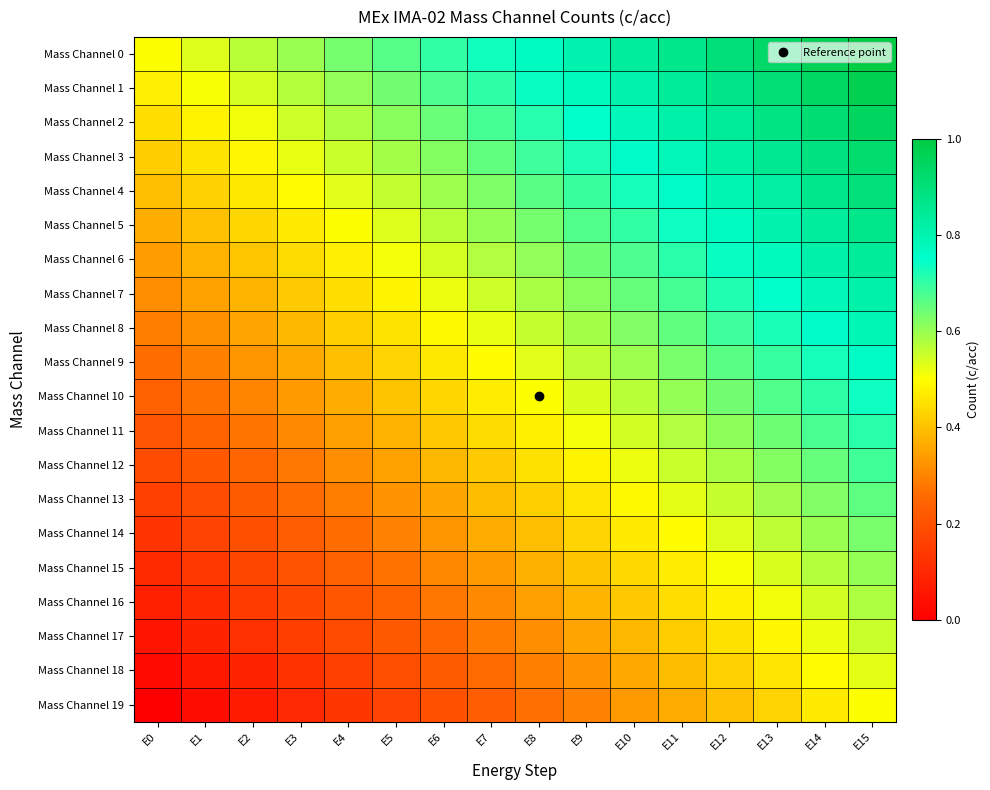

Reading left to right, extract all data points from this chart.

Mass Channel 0: E0=0.5	E1=0.5	E2=0.6	E3=0.6	E4=0.6	E5=0.7	E6=0.7	E7=0.7	E8=0.8	E9=0.8	E10=0.8	E11=0.9	E12=0.9	E13=0.9	E14=1.0	E15=1.0
Mass Channel 1: E0=0.5	E1=0.5	E2=0.5	E3=0.6	E4=0.6	E5=0.6	E6=0.7	E7=0.7	E8=0.7	E9=0.8	E10=0.8	E11=0.8	E12=0.9	E13=0.9	E14=0.9	E15=1.0
Mass Channel 2: E0=0.4	E1=0.5	E2=0.5	E3=0.5	E4=0.6	E5=0.6	E6=0.6	E7=0.7	E8=0.7	E9=0.7	E10=0.8	E11=0.8	E12=0.8	E13=0.9	E14=0.9	E15=0.9
Mass Channel 3: E0=0.4	E1=0.5	E2=0.5	E3=0.5	E4=0.6	E5=0.6	E6=0.6	E7=0.7	E8=0.7	E9=0.7	E10=0.8	E11=0.8	E12=0.8	E13=0.9	E14=0.9	E15=0.9
Mass Channel 4: E0=0.4	E1=0.4	E2=0.5	E3=0.5	E4=0.5	E5=0.6	E6=0.6	E7=0.6	E8=0.7	E9=0.7	E10=0.7	E11=0.8	E12=0.8	E13=0.8	E14=0.9	E15=0.9
Mass Channel 5: E0=0.4	E1=0.4	E2=0.4	E3=0.5	E4=0.5	E5=0.5	E6=0.6	E7=0.6	E8=0.6	E9=0.7	E10=0.7	E11=0.7	E12=0.8	E13=0.8	E14=0.8	E15=0.9
Mass Channel 6: E0=0.3	E1=0.4	E2=0.4	E3=0.4	E4=0.5	E5=0.5	E6=0.5	E7=0.6	E8=0.6	E9=0.6	E10=0.7	E11=0.7	E12=0.7	E13=0.8	E14=0.8	E15=0.8
Mass Channel 7: E0=0.3	E1=0.3	E2=0.4	E3=0.4	E4=0.4	E5=0.5	E6=0.5	E7=0.5	E8=0.6	E9=0.6	E10=0.6	E11=0.7	E12=0.7	E13=0.7	E14=0.8	E15=0.8
Mass Channel 8: E0=0.3	E1=0.3	E2=0.4	E3=0.4	E4=0.4	E5=0.5	E6=0.5	E7=0.5	E8=0.6	E9=0.6	E10=0.6	E11=0.7	E12=0.7	E13=0.7	E14=0.8	E15=0.8
Mass Channel 9: E0=0.3	E1=0.3	E2=0.3	E3=0.4	E4=0.4	E5=0.4	E6=0.5	E7=0.5	E8=0.5	E9=0.6	E10=0.6	E11=0.6	E12=0.7	E13=0.7	E14=0.7	E15=0.8
Mass Channel 10: E0=0.2	E1=0.3	E2=0.3	E3=0.3	E4=0.4	E5=0.4	E6=0.4	E7=0.5	E8=0.5	E9=0.5	E10=0.6	E11=0.6	E12=0.6	E13=0.7	E14=0.7	E15=0.7
Mass Channel 11: E0=0.2	E1=0.2	E2=0.3	E3=0.3	E4=0.3	E5=0.4	E6=0.4	E7=0.4	E8=0.5	E9=0.5	E10=0.5	E11=0.6	E12=0.6	E13=0.6	E14=0.7	E15=0.7
Mass Channel 12: E0=0.2	E1=0.2	E2=0.3	E3=0.3	E4=0.3	E5=0.4	E6=0.4	E7=0.4	E8=0.5	E9=0.5	E10=0.5	E11=0.6	E12=0.6	E13=0.6	E14=0.7	E15=0.7
Mass Channel 13: E0=0.2	E1=0.2	E2=0.2	E3=0.3	E4=0.3	E5=0.3	E6=0.4	E7=0.4	E8=0.4	E9=0.5	E10=0.5	E11=0.5	E12=0.6	E13=0.6	E14=0.6	E15=0.7
Mass Channel 14: E0=0.1	E1=0.2	E2=0.2	E3=0.2	E4=0.3	E5=0.3	E6=0.3	E7=0.4	E8=0.4	E9=0.4	E10=0.5	E11=0.5	E12=0.5	E13=0.6	E14=0.6	E15=0.6
Mass Channel 15: E0=0.1	E1=0.1	E2=0.2	E3=0.2	E4=0.2	E5=0.3	E6=0.3	E7=0.3	E8=0.4	E9=0.4	E10=0.4	E11=0.5	E12=0.5	E13=0.5	E14=0.6	E15=0.6
Mass Channel 16: E0=0.1	E1=0.1	E2=0.1	E3=0.2	E4=0.2	E5=0.2	E6=0.3	E7=0.3	E8=0.3	E9=0.4	E10=0.4	E11=0.4	E12=0.5	E13=0.5	E14=0.5	E15=0.6
Mass Channel 17: E0=0.1	E1=0.1	E2=0.1	E3=0.2	E4=0.2	E5=0.2	E6=0.3	E7=0.3	E8=0.3	E9=0.4	E10=0.4	E11=0.4	E12=0.5	E13=0.5	E14=0.5	E15=0.6
Mass Channel 18: E0=0.0	E1=0.1	E2=0.1	E3=0.1	E4=0.2	E5=0.2	E6=0.2	E7=0.3	E8=0.3	E9=0.3	E10=0.4	E11=0.4	E12=0.4	E13=0.5	E14=0.5	E15=0.5
Mass Channel 19: E0=0.0	E1=0.0	E2=0.1	E3=0.1	E4=0.1	E5=0.2	E6=0.2	E7=0.2	E8=0.3	E9=0.3	E10=0.3	E11=0.4	E12=0.4	E13=0.4	E14=0.5	E15=0.5